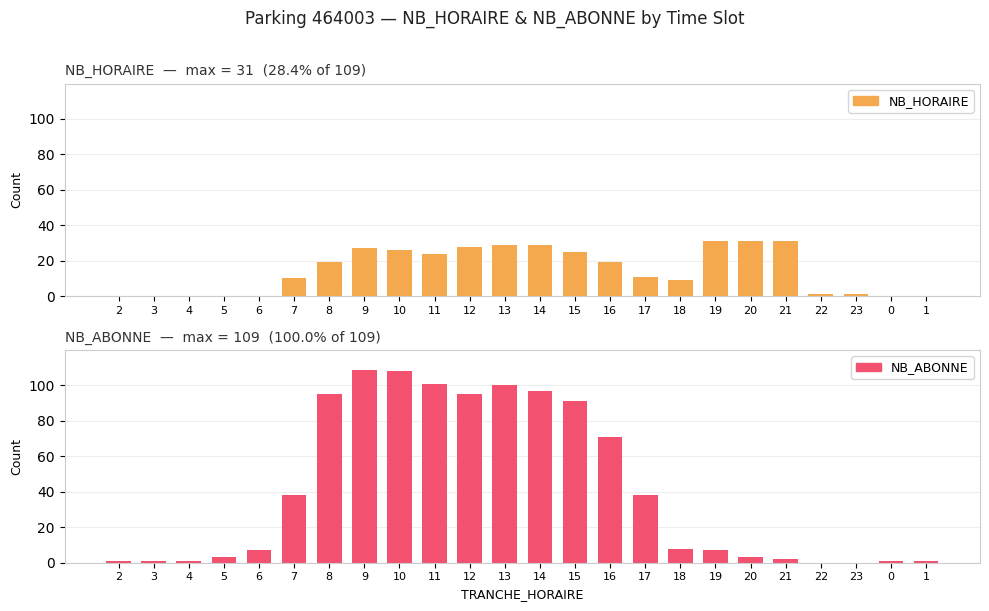

Reading left to right, extract all data points from this chart.

NB_HORAIRE: 0	0	0	0	0	10	19	27	26	24	28	29	29	25	19	11	9	31	31	31	1	1	0	0
NB_ABONNE: 1	1	1	3	7	38	95	109	108	101	95	100	97	91	71	38	8	7	3	2	0	0	1	1